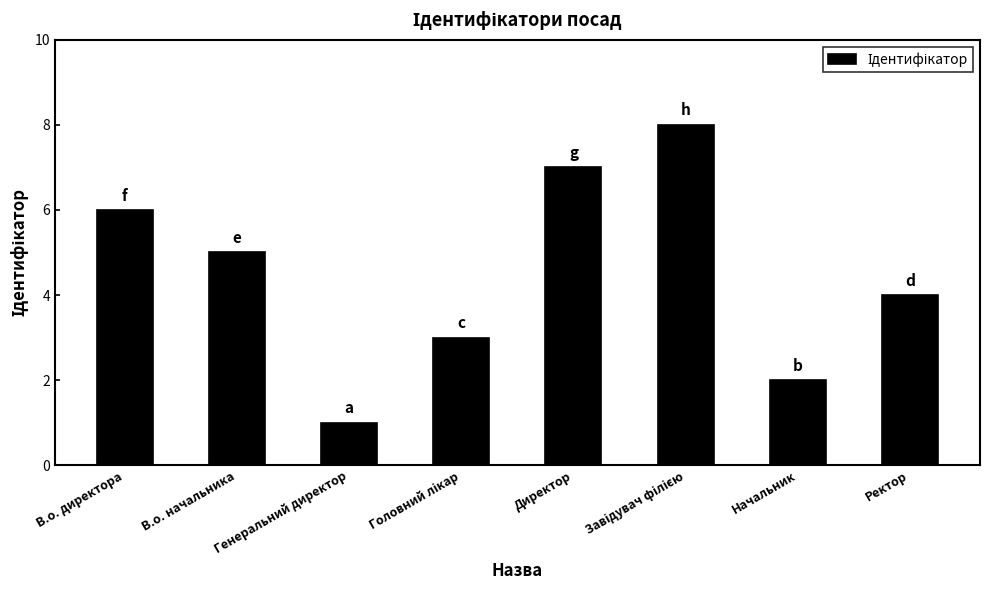

Which has a higher value, Ректор or Директор?

Директор